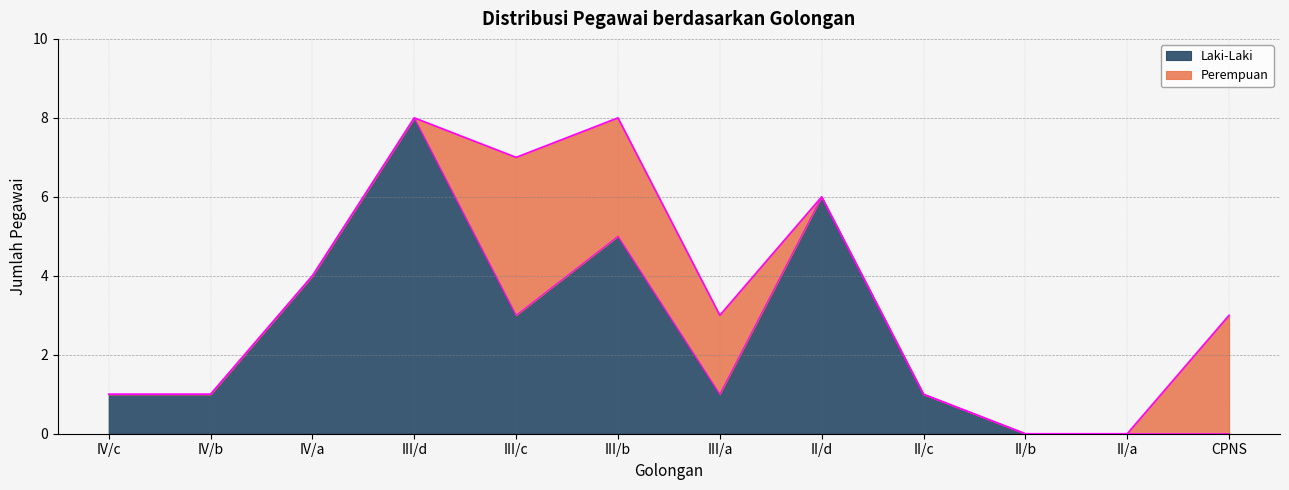

Which category has the highest value in the Laki-Laki series?

III/d